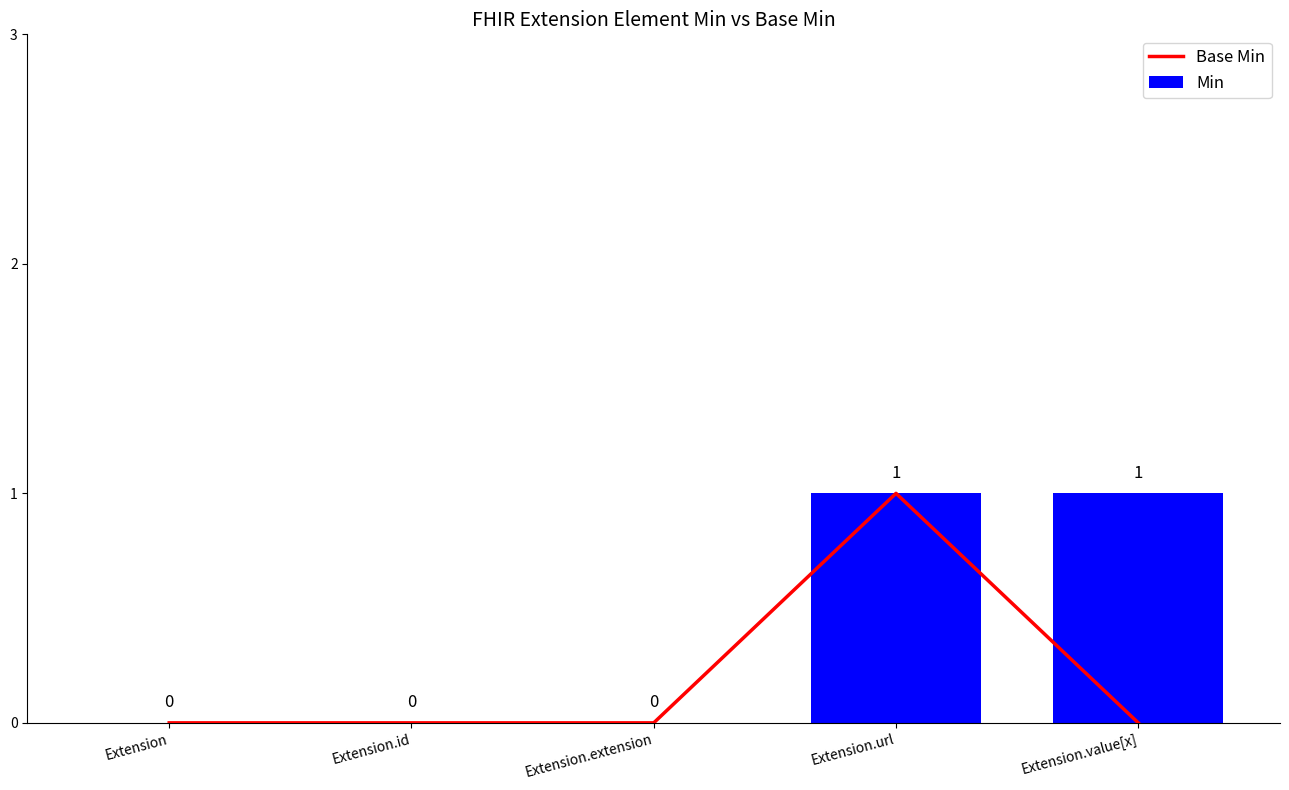

Count the Min values in the range 0 to 1.

5